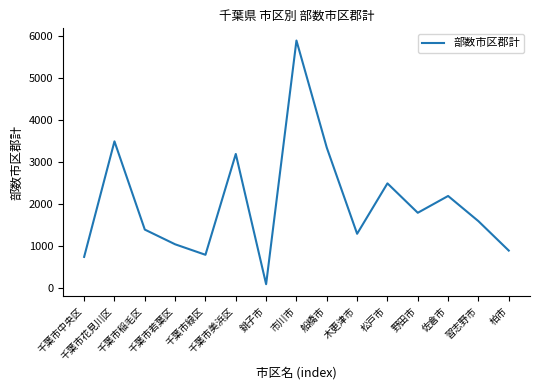

The value at 木更津市 is 2269. True or false?

False